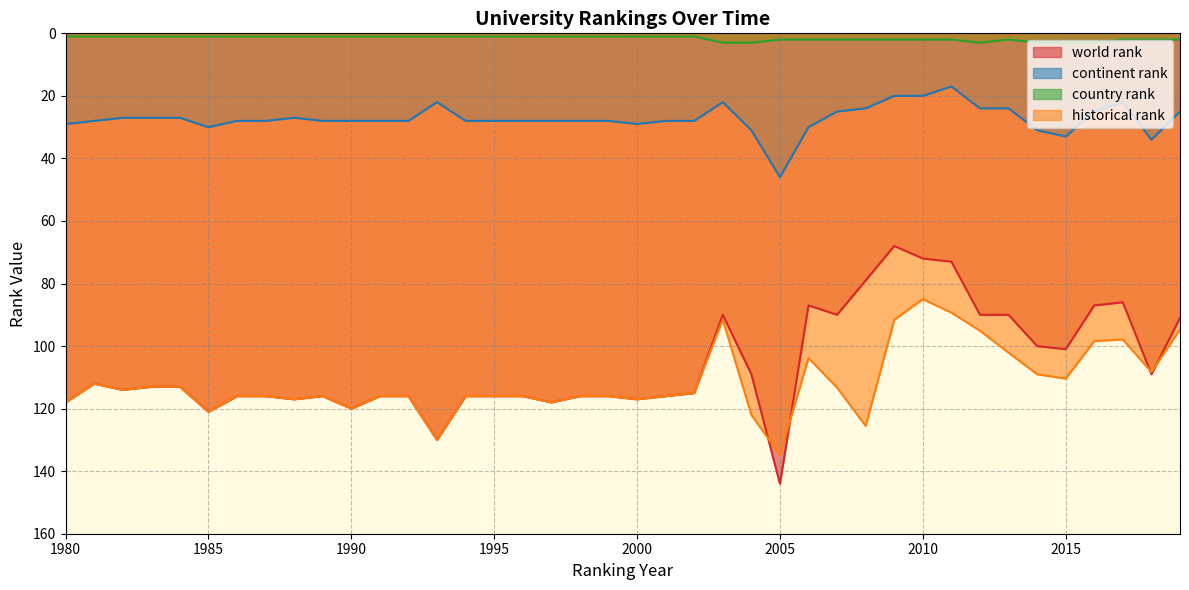

What is the difference between the maximum and minimum values in the country rank series?

2.0